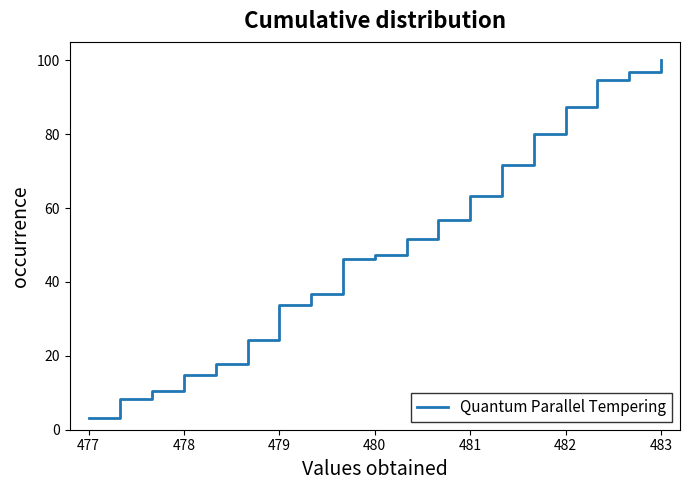

What is the smallest value displayed?

3.2